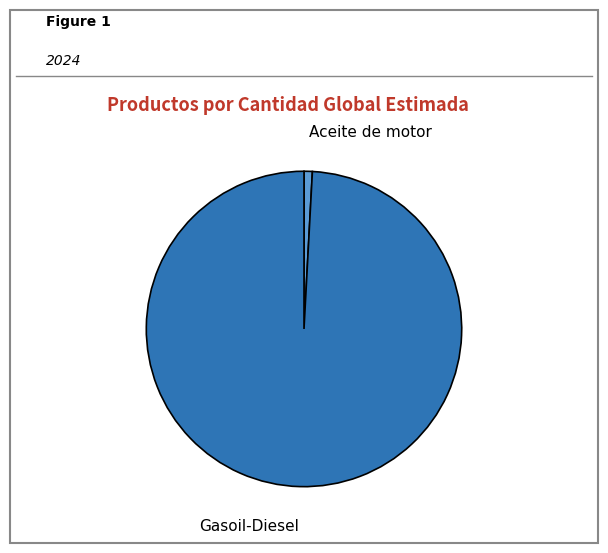

Is there any slice that represents more than half of the pie?

Yes